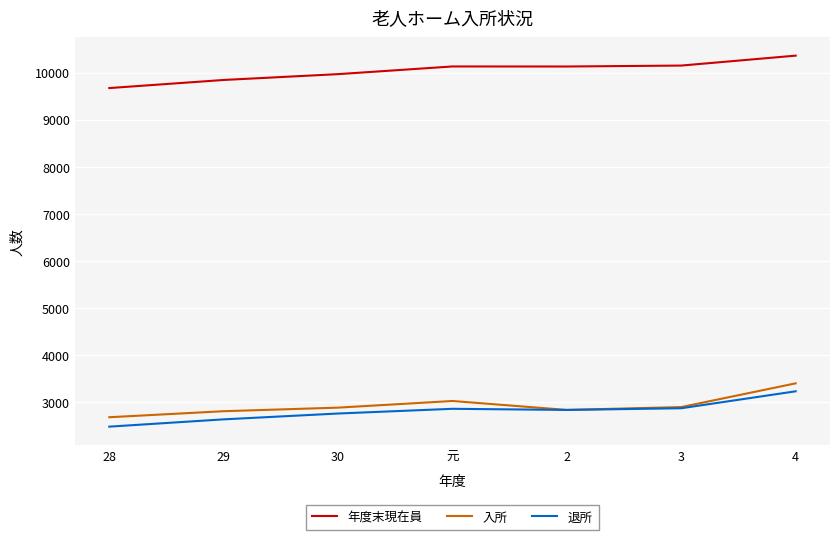

The value of 年度末現在員 at 28 is 3926. True or false?

False